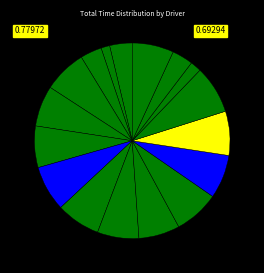

How many segments does this pie chart have?

17